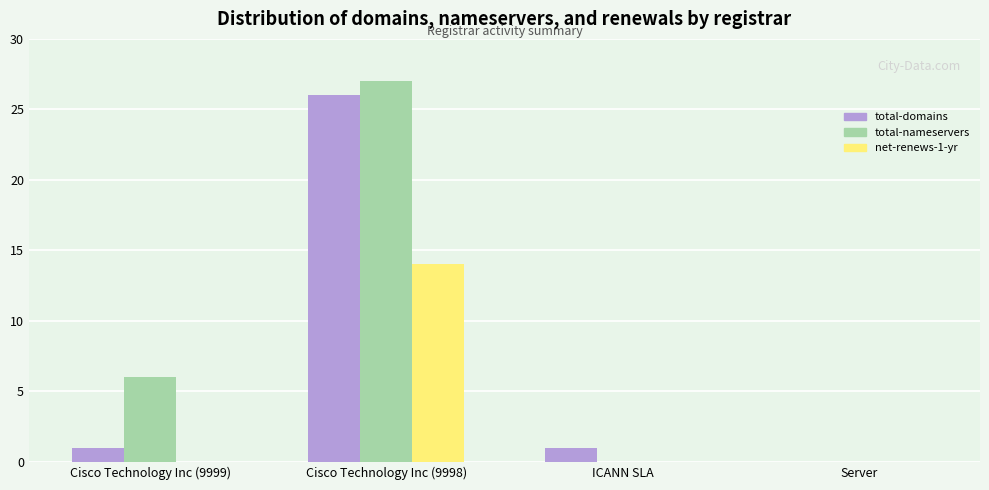

How many categories are shown in the chart?

4